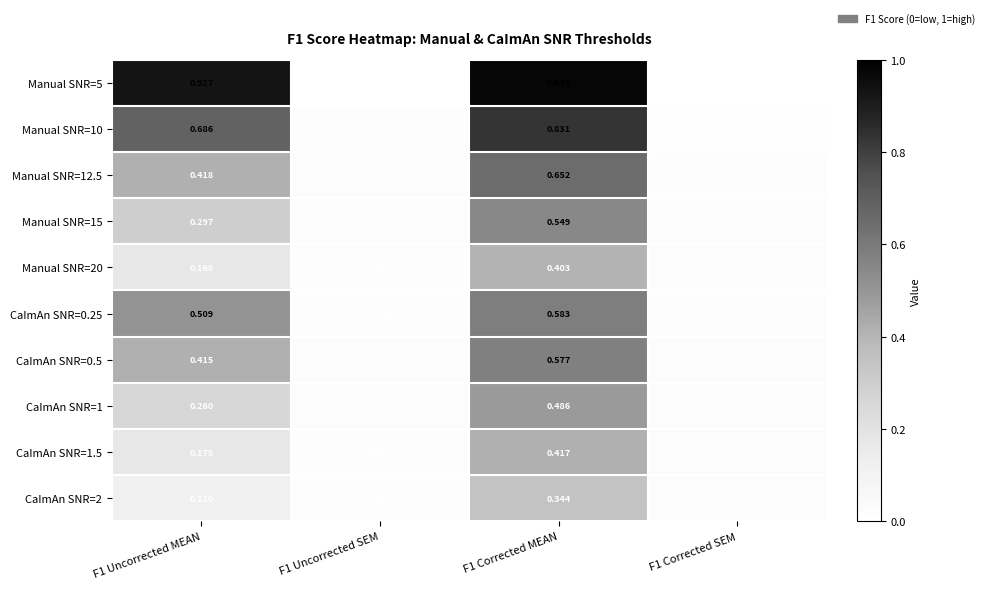

Is the value of CaImAn SNR=2 at F1 Uncorrected SEM greater than the value of CaImAn SNR=1 at F1 Corrected MEAN?

No